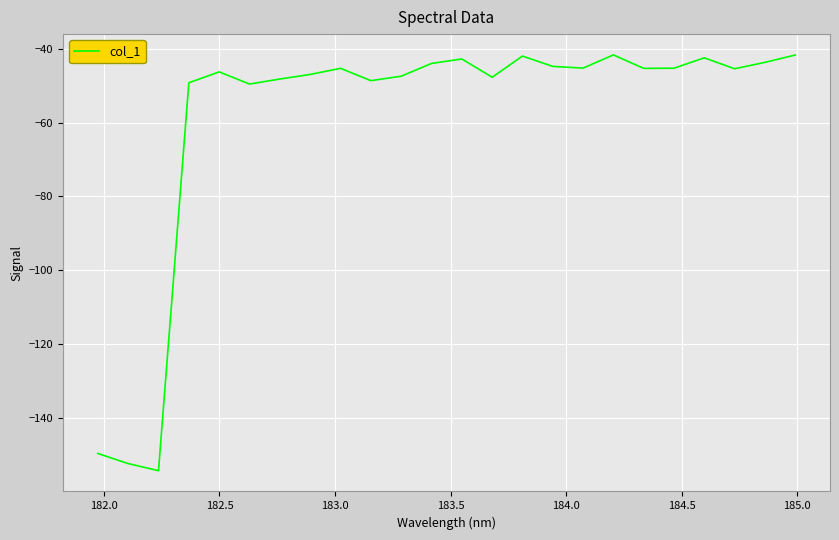

What is the minimum value shown in the chart?

-154.2